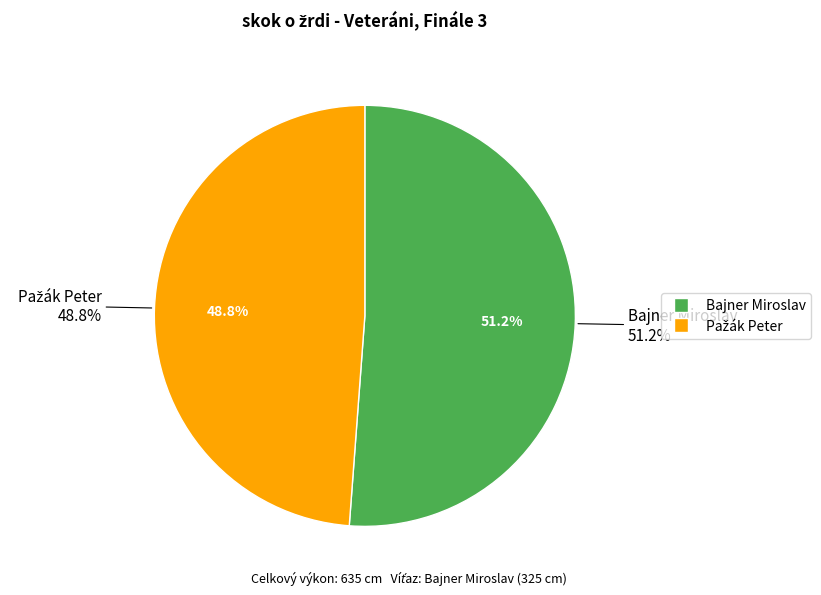

What percentage is NOT represented by Bajner Miroslav?

48.8%